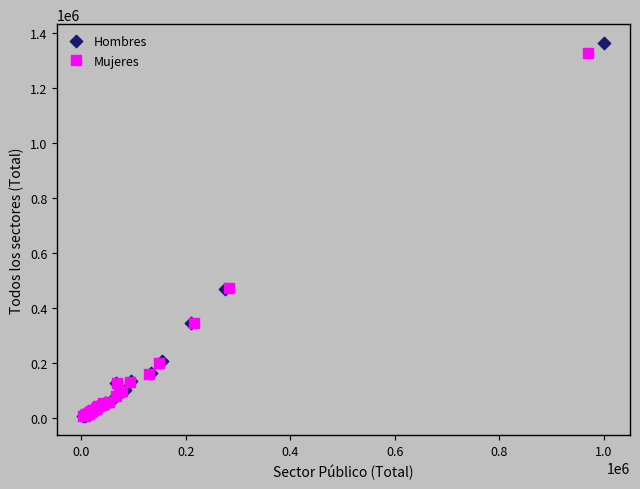

Which series has the largest Y range (max minus min)?

Hombres